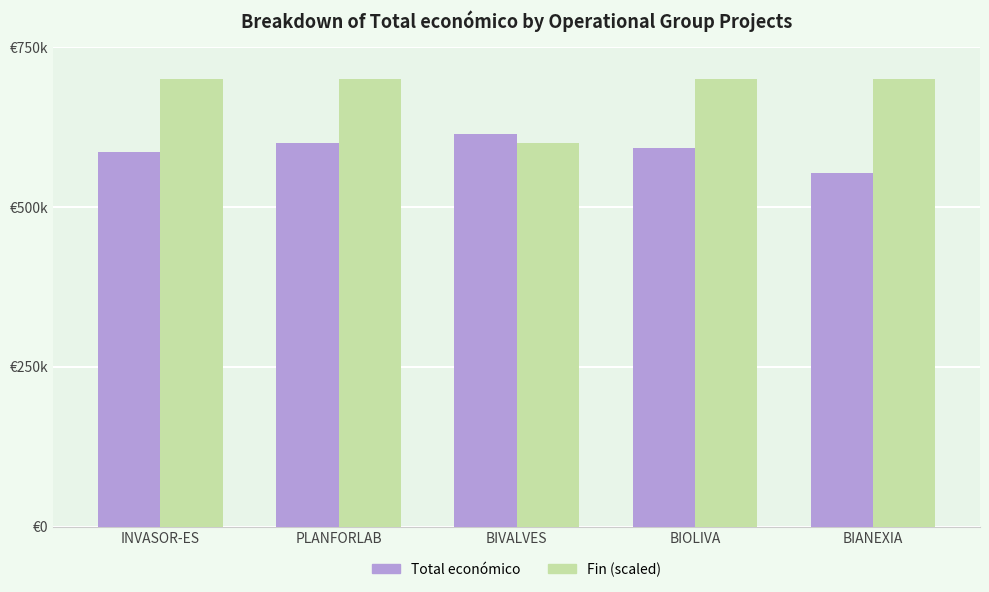

What is the smallest value displayed?

553196